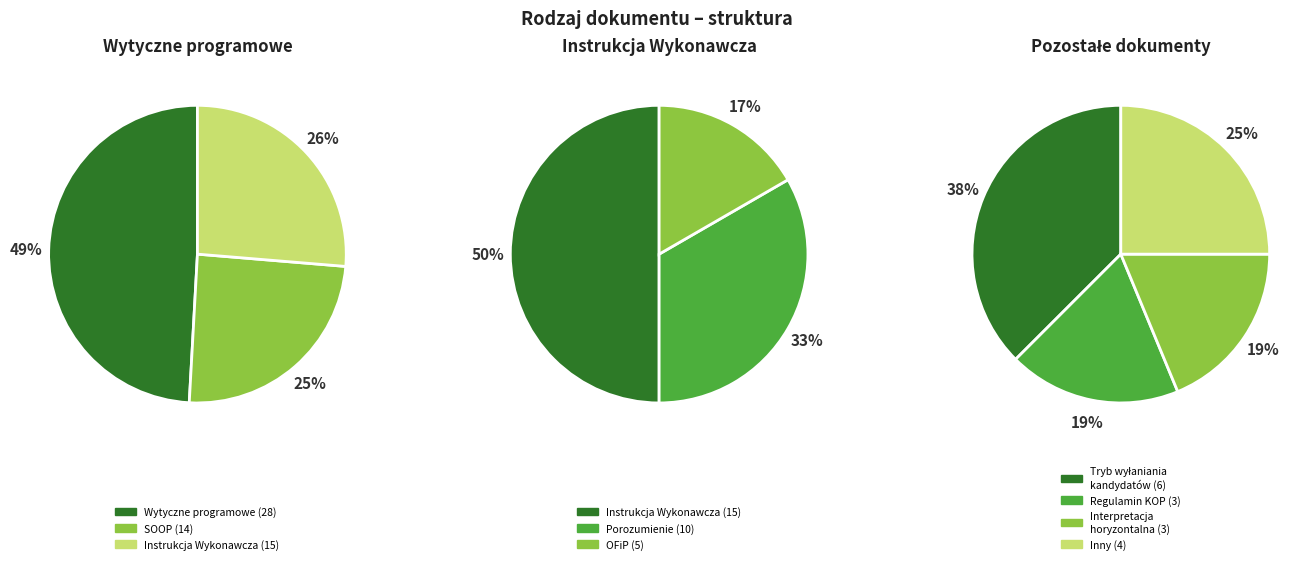

Which slice is the largest?

Wytyczne programowe